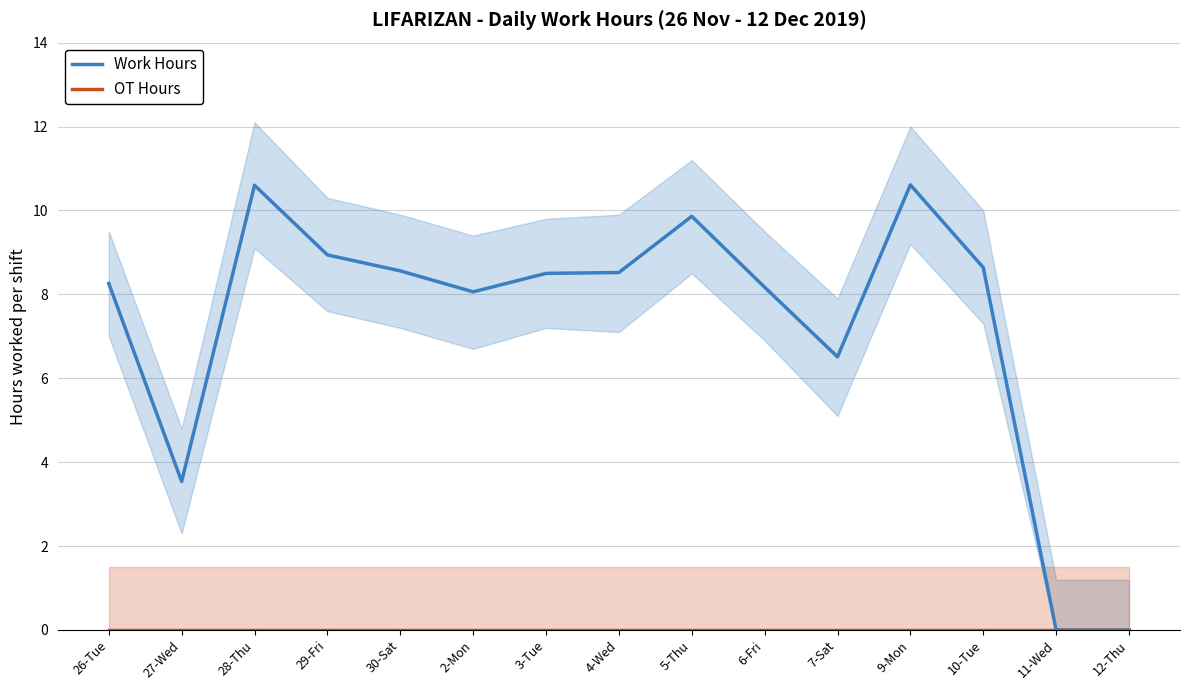

List the labels in order of Work Hours value, smallest first.

11-Wed, 12-Thu, 27-Wed, 7-Sat, 2-Mon, 6-Fri, 26-Tue, 3-Tue, 4-Wed, 30-Sat, 10-Tue, 29-Fri, 5-Thu, 28-Thu, 9-Mon